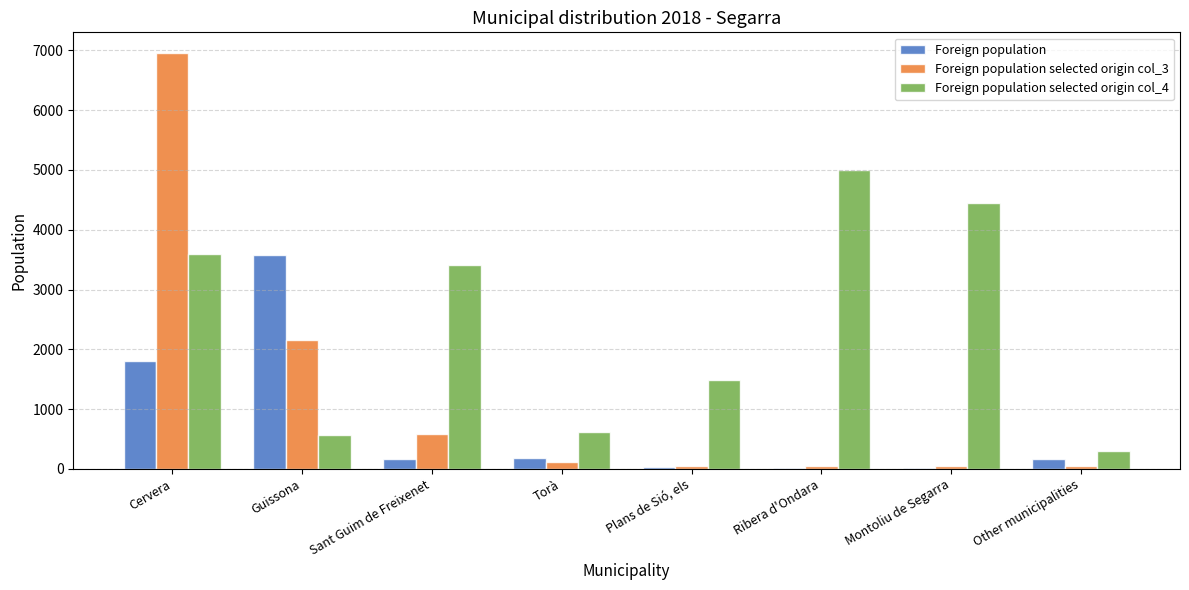

What is the average value of the Foreign population series?

742